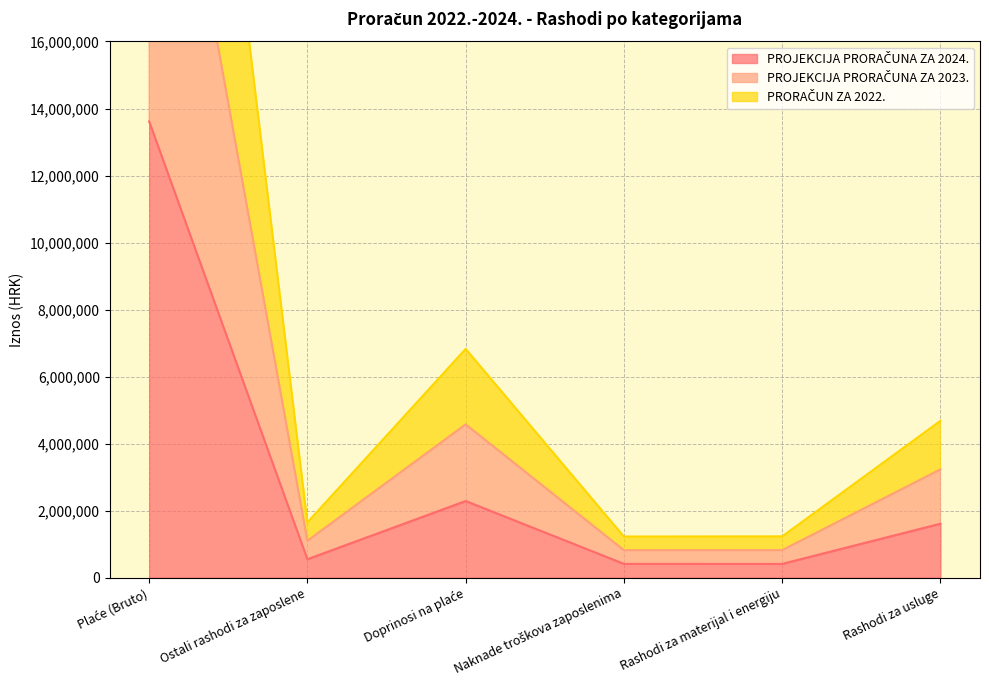

What is the difference between the PRORAČUN ZA 2022. values at Naknade troškova zaposlenima and Rashodi za usluge?

3454000